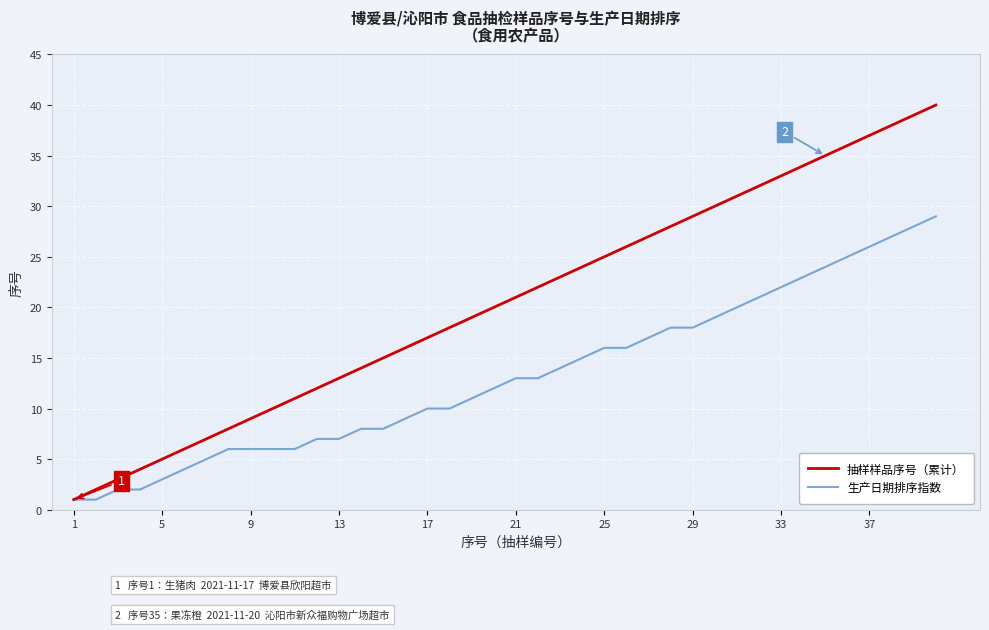

How many series are shown in this chart?

2